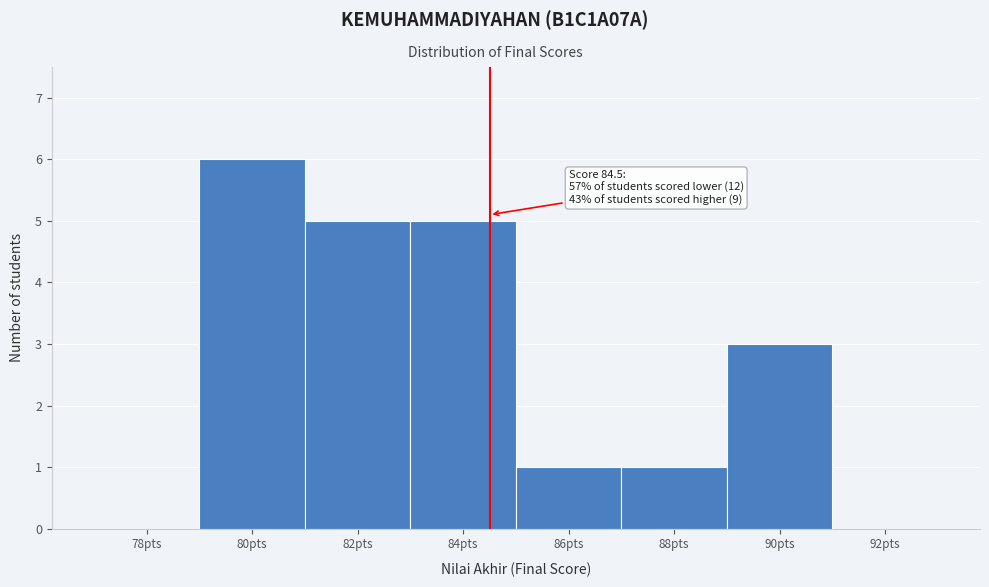

Which range on the x-axis has the tallest bar?

79 to 81